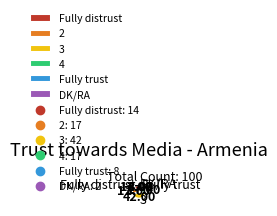

What is the smallest slice in the pie chart?

DK/RA